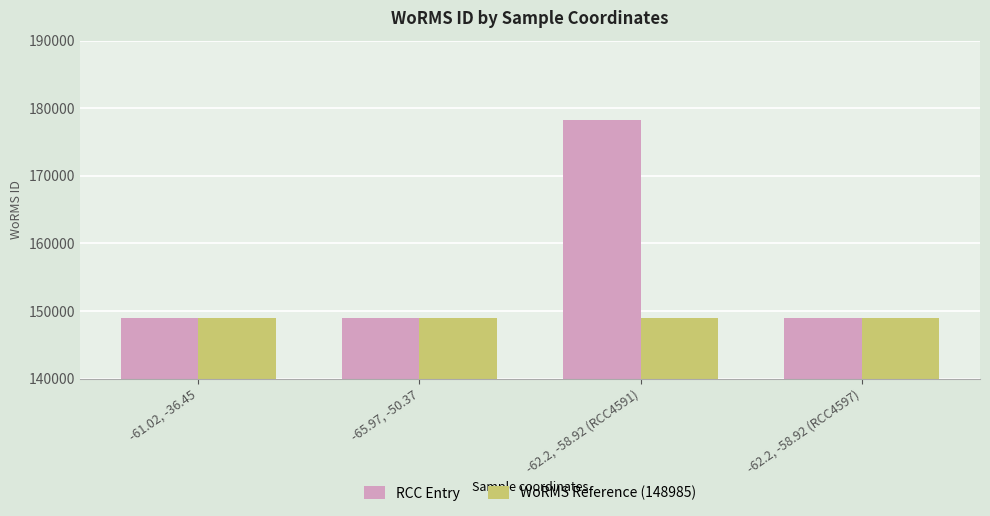

Count the RCC Entry values in the range 148985 to 178207.

4